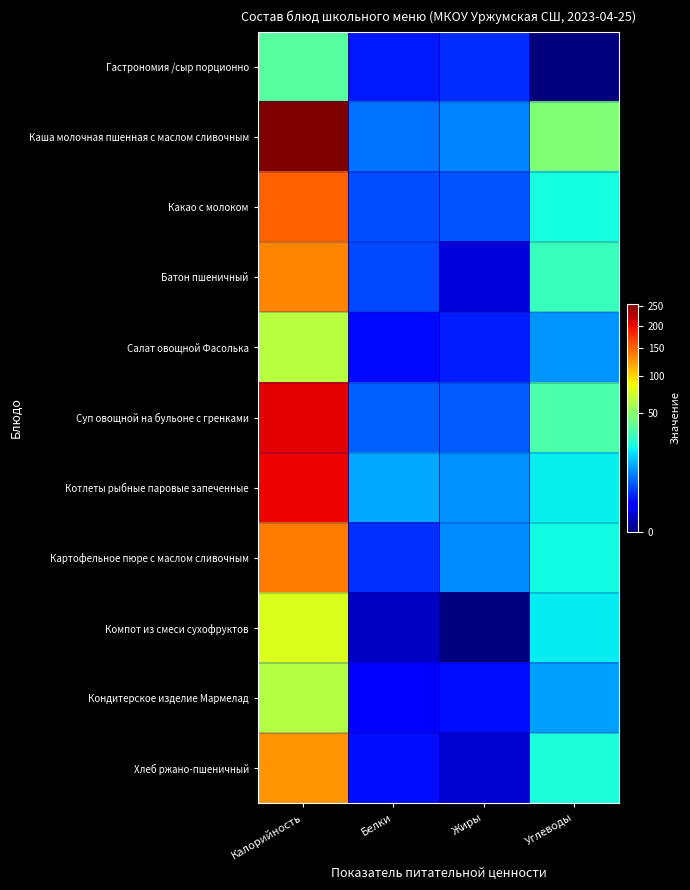

Rank the series by their maximum value, from highest to lowest.

Каша молочная пшенная с маслом сливочным, Суп овощной на бульоне с гренками, Котлеты рыбные паровые запеченные, Какао с молоком, Картофельное пюре с маслом сливочным, Батон пшеничный, Хлеб ржано-пшеничный, Компот из смеси сухофруктов, Салат овощной Фасолька, Кондитерское изделие Мармелад, Гастрономия /сыр порционно